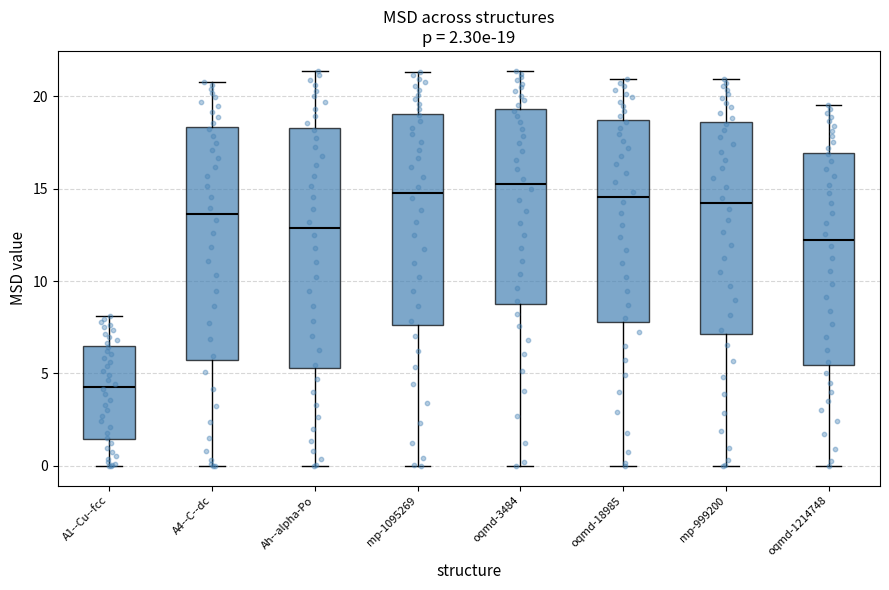

Which box has the lowest median line?

A1--Cu--fcc